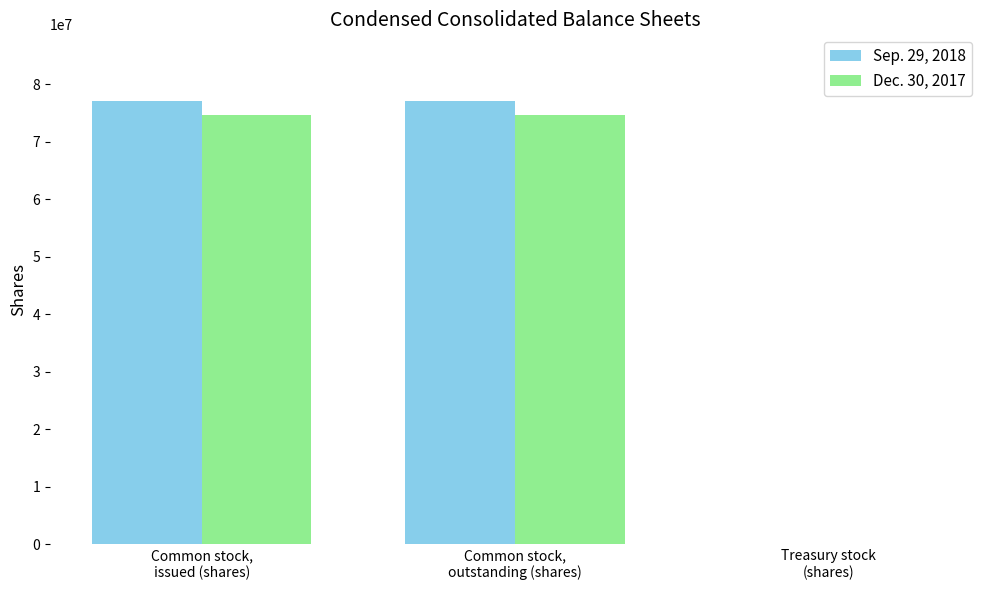

What is the maximum value shown in the chart?

77136000